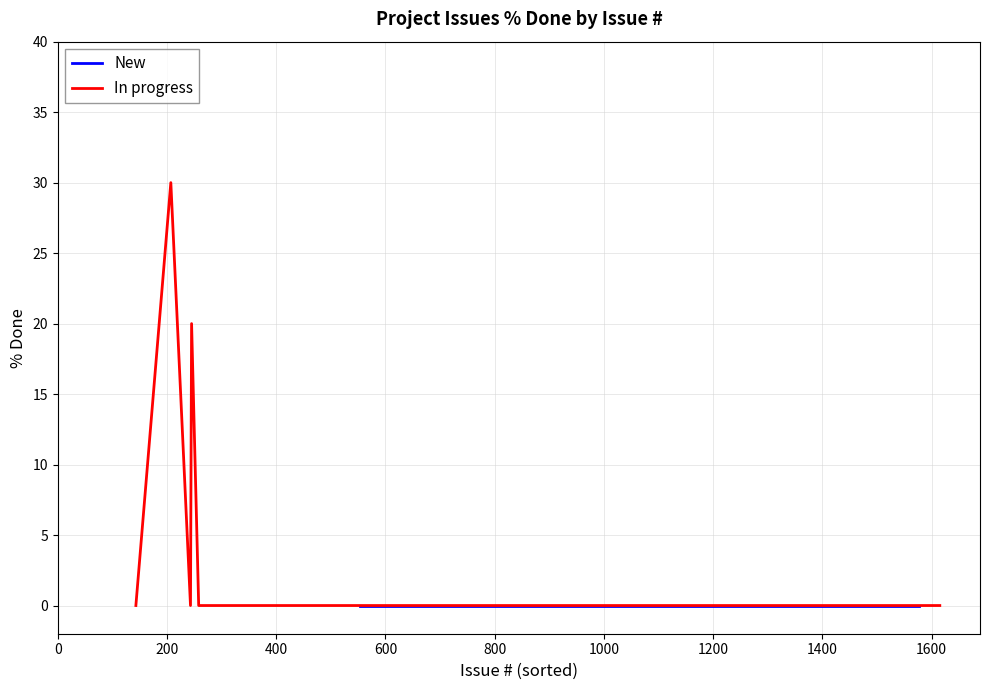

Which has a higher value, 689 or 687?

689